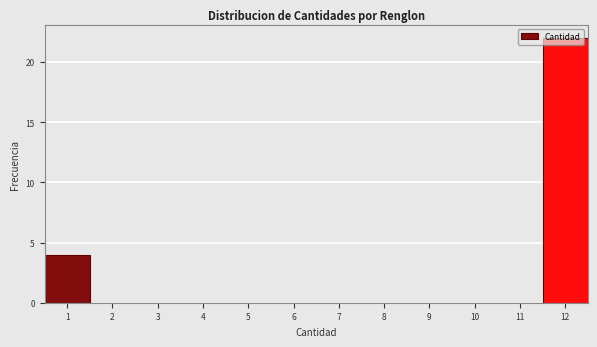

Which range on the x-axis has the tallest bar?

11.5 to 12.5